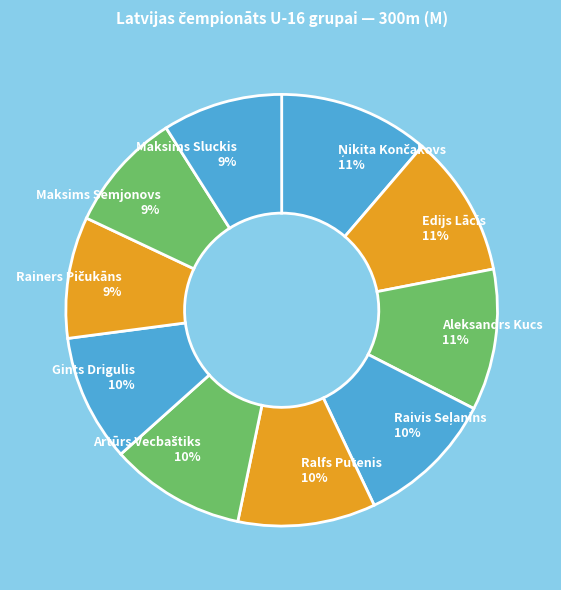

To the nearest percent, what portion does Edijs Lācis represent?

11%